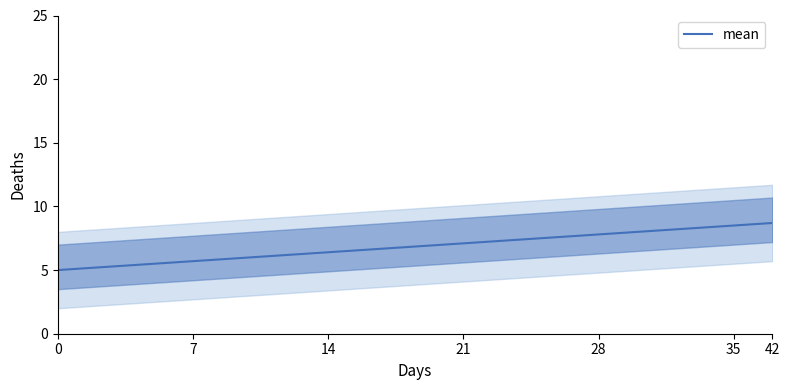

What is the maximum value for mean?

8.7